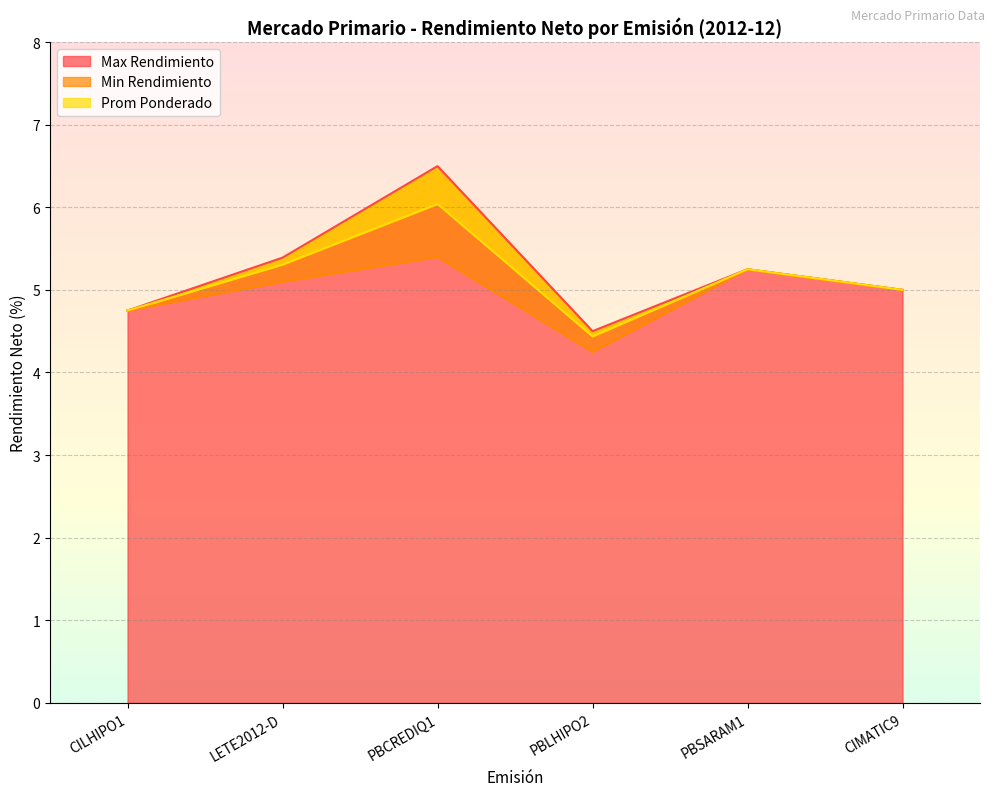

List the series in order of their peak value, highest first.

Max Rendimiento, Prom Ponderado, Min Rendimiento